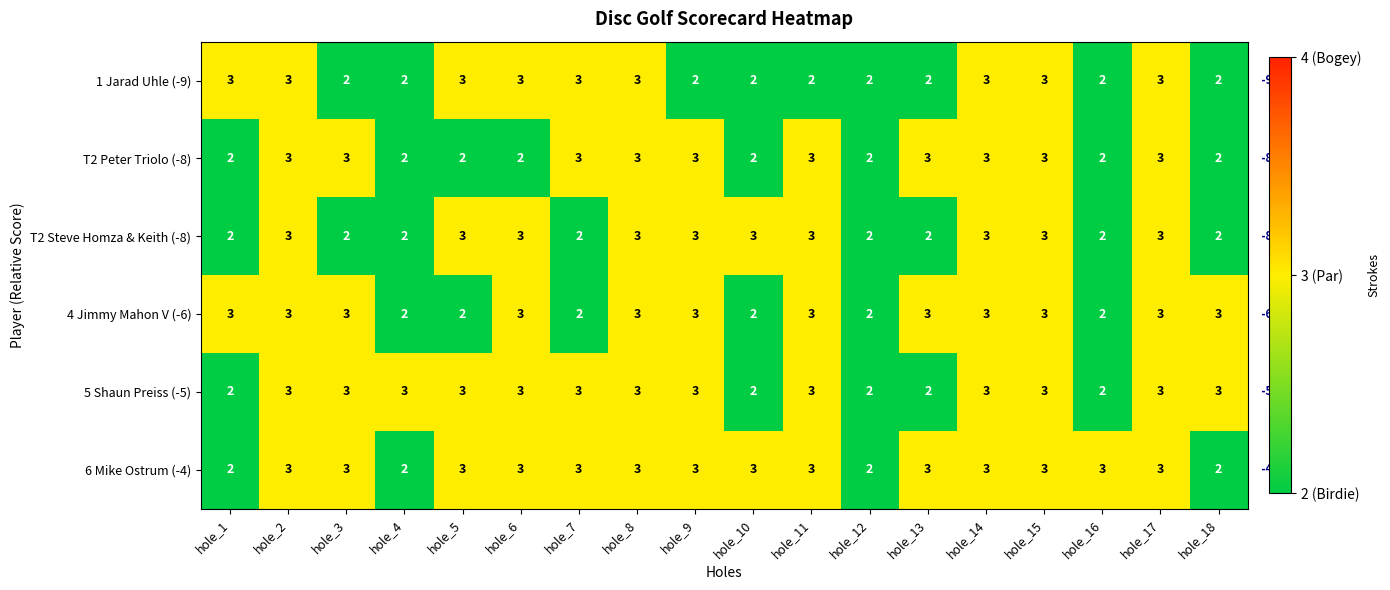

What is the sum of all 5 Shaun Preiss (-5) values?

49